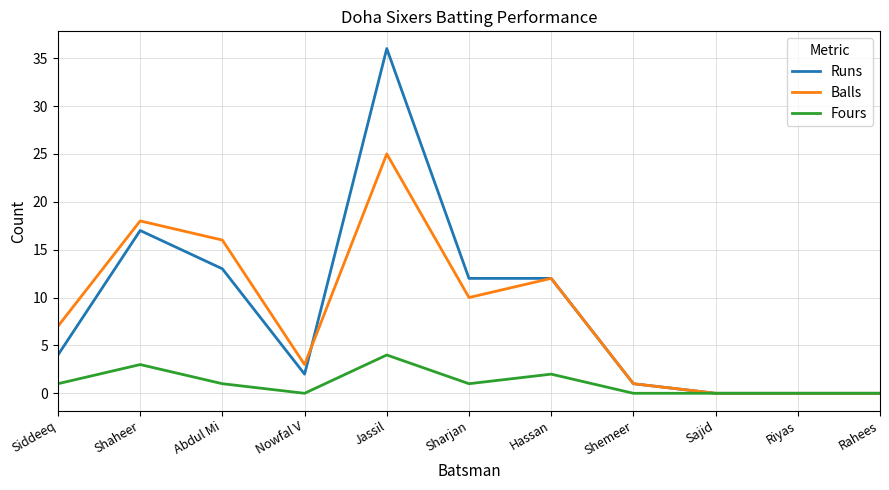

Reading left to right, extract all data points from this chart.

Runs: Siddeeq=4	Shaheer=17	Abdul Mi=13	Nowfal V=2	Jassil=36	Sharjan=12	Hassan=12	Shemeer=1	Sajid=0	Riyas=0	Rahees=0
Balls: Siddeeq=7	Shaheer=18	Abdul Mi=16	Nowfal V=3	Jassil=25	Sharjan=10	Hassan=12	Shemeer=1	Sajid=0	Riyas=0	Rahees=0
Fours: Siddeeq=1	Shaheer=3	Abdul Mi=1	Nowfal V=0	Jassil=4	Sharjan=1	Hassan=2	Shemeer=0	Sajid=0	Riyas=0	Rahees=0